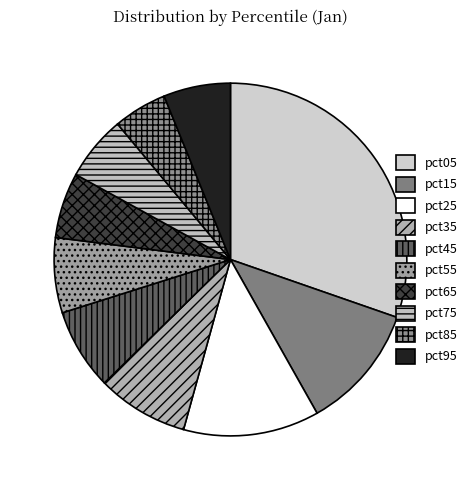

Which category has the biggest portion of the pie?

pct05